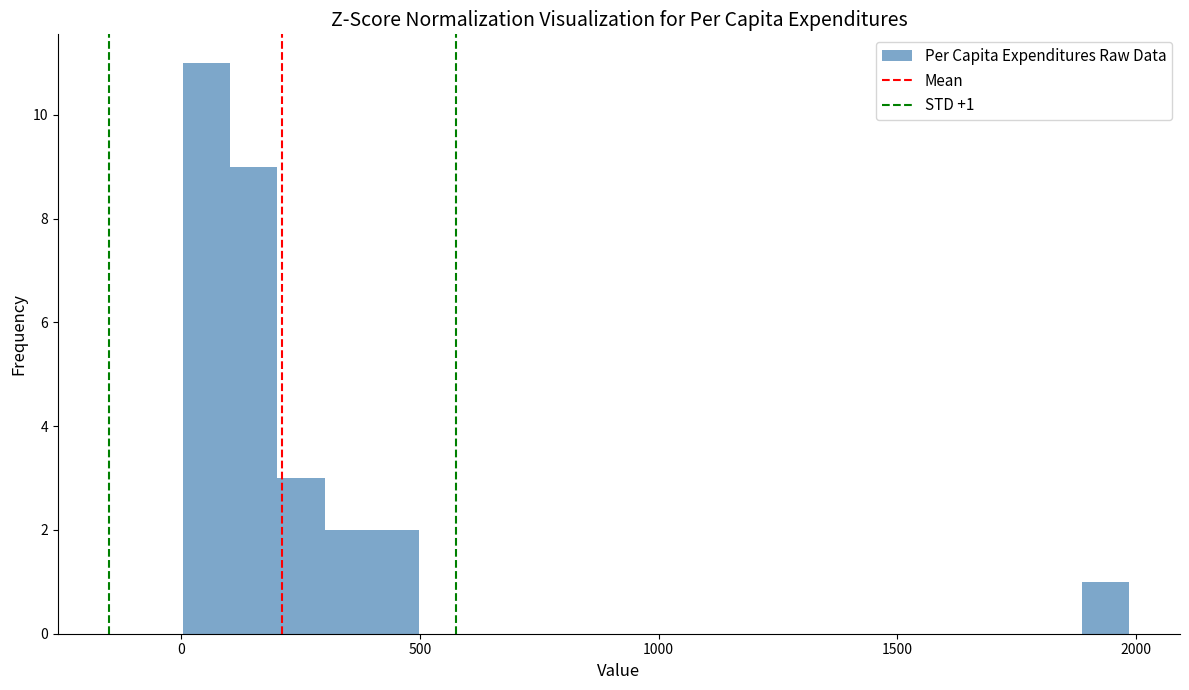

Around what value on the x-axis is the tallest bar? Give the approximate position of its centre, as read against the axis.

50